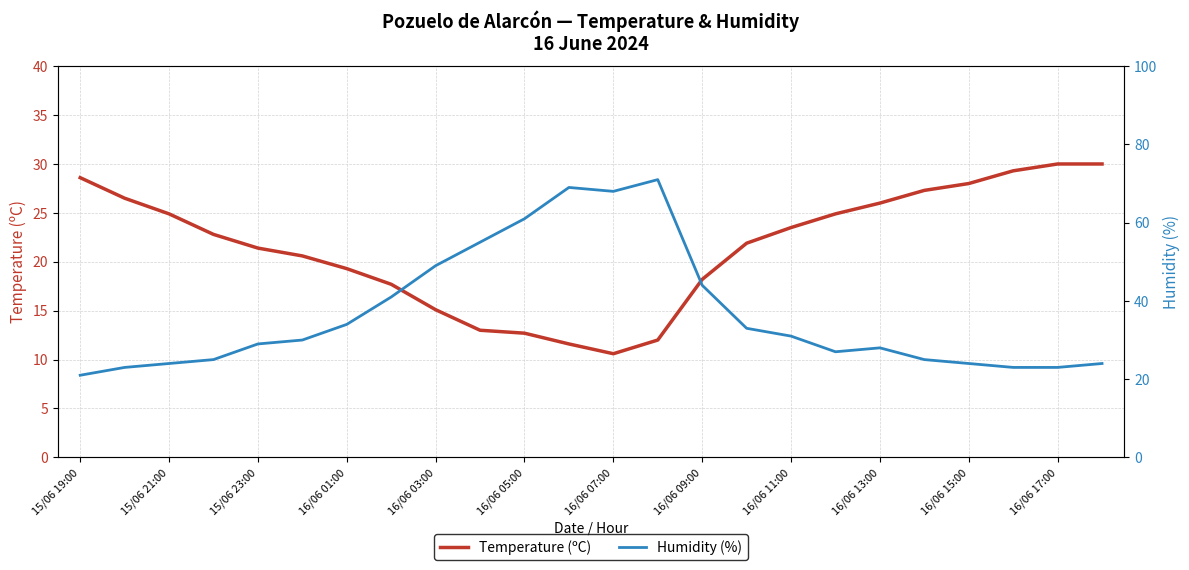

The value of Temperature (ºC) at 16/06 05:00 is 4.3. True or false?

False